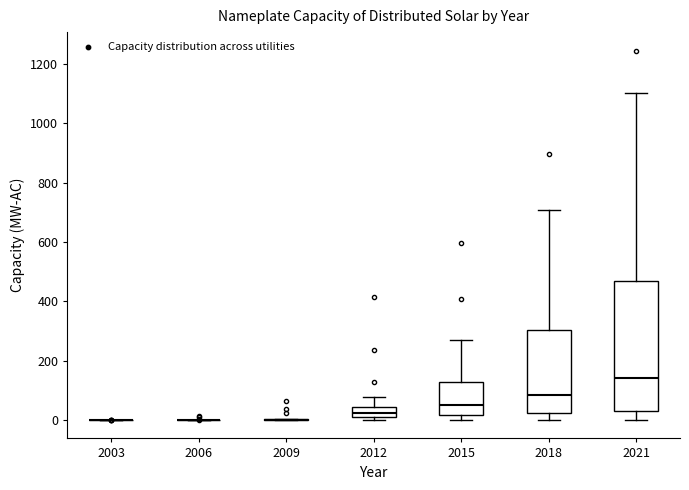

Reading left to right, read every box against the y-axis: the position of its median line, the range the box covers, and the ends of its whiskers. The values are not printed on the chart, so give them approximately, as read against the axis.

2003: box collapsed to a line at 0, whiskers 0 to 0
2006: box collapsed to a line at 0, whiskers 0 to 0
2009: box collapsed to a line at 0, whiskers 0 to 0
2012: median 20 (inside the box), box 20 to 40, whiskers 0 to 80
2015: median 60, box 20 to 120, whiskers 0 to 260
2018: median 80, box 20 to 300, whiskers 0 to 700
2021: median 140, box 20 to 460, whiskers 0 to 1100